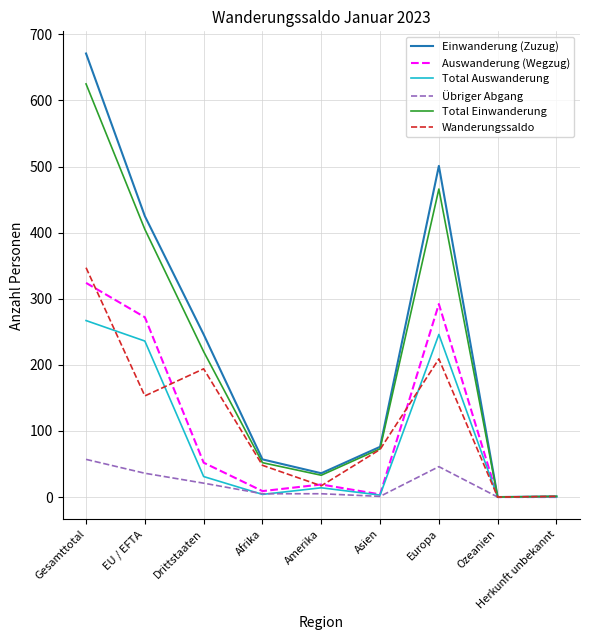

What value does the Total Einwanderung series have at Amerika, to the nearest 10?

30